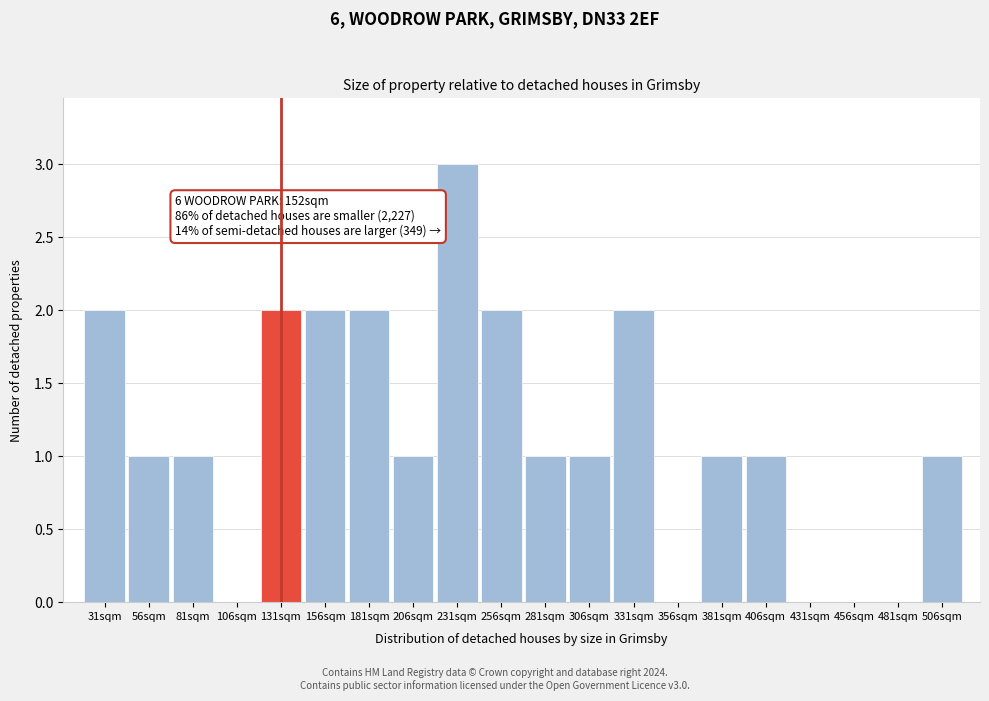

Reading left to right, list all the values displayed in this chart.

31sqm=2	56sqm=1	81sqm=1	106sqm=0	131sqm=2	156sqm=2	181sqm=2	206sqm=1	231sqm=3	256sqm=2	281sqm=1	306sqm=1	331sqm=2	356sqm=0	381sqm=1	406sqm=1	431sqm=0	456sqm=0	481sqm=0	506sqm=1